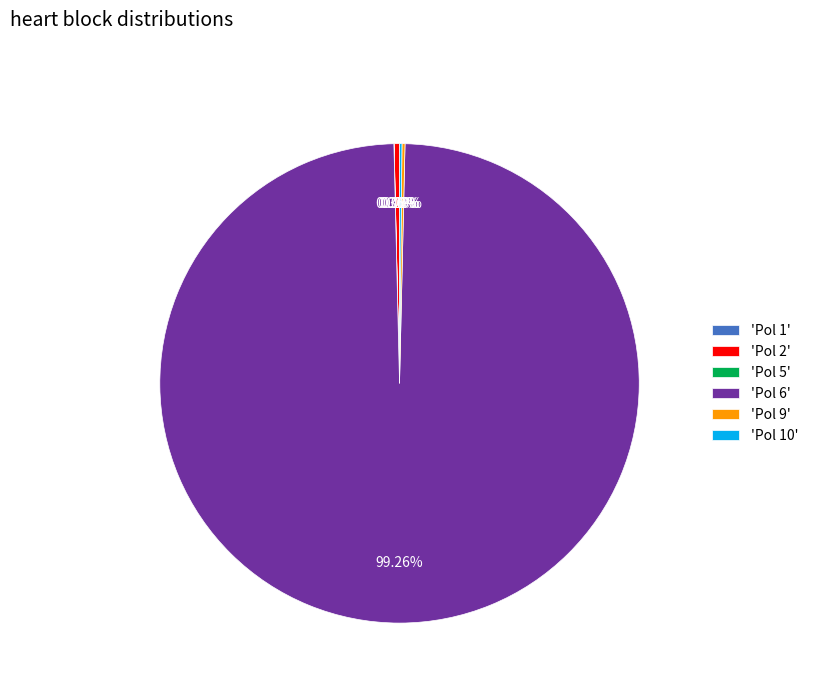

Which category accounts for the majority?

'Pol 6'